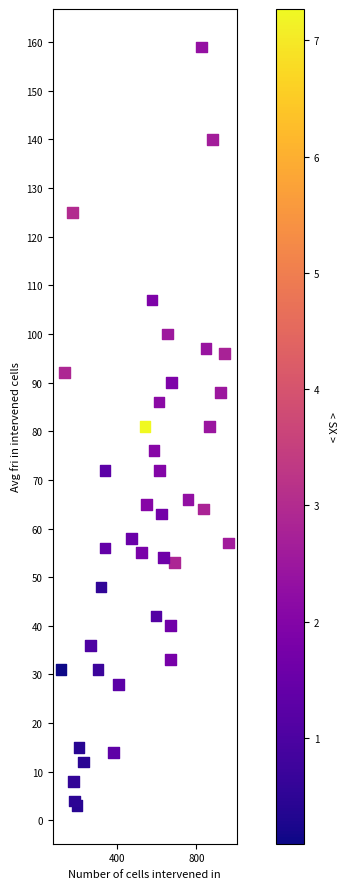

What is the range of Y values (max minus min)?

156